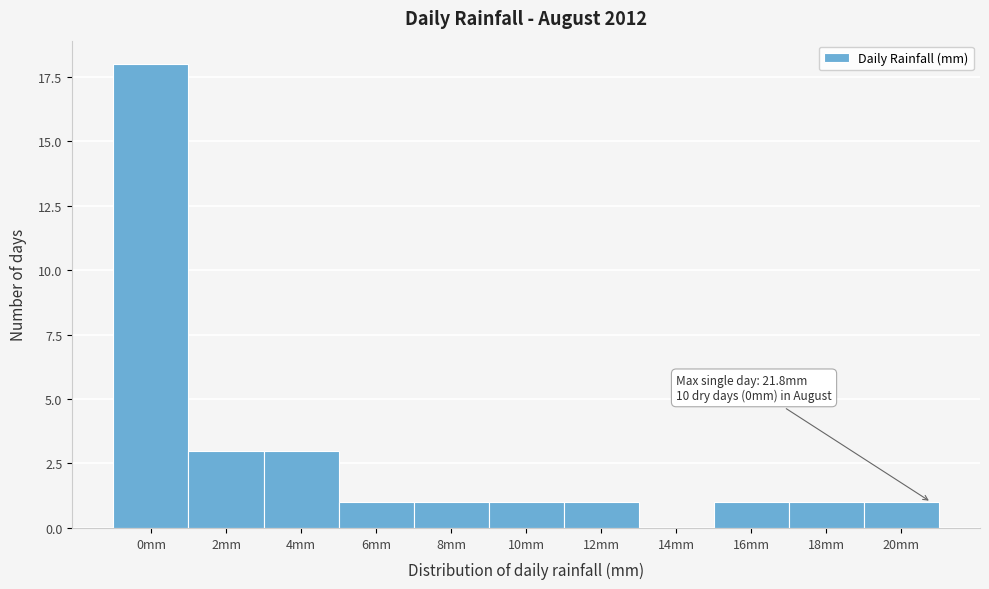

Reading left to right, transcribe all the data shown in this chart.

0mm=18	2mm=3	4mm=3	6mm=1	8mm=1	10mm=1	12mm=1	14mm=0	16mm=1	18mm=1	20mm=1